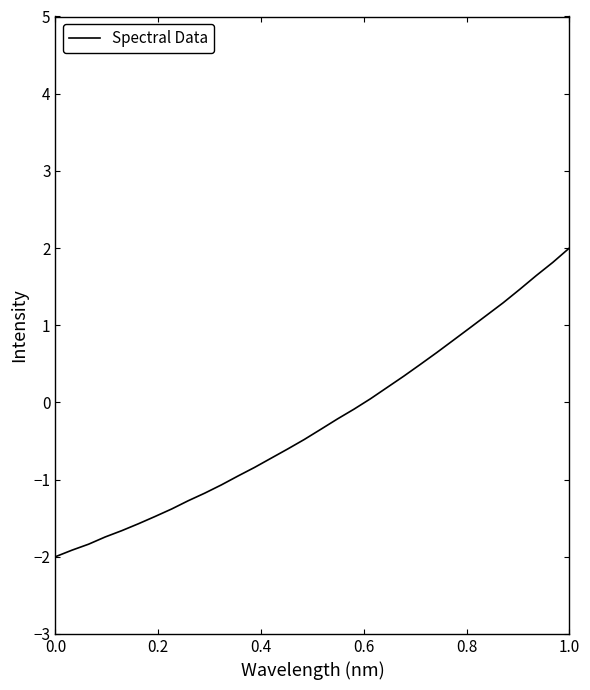

What is the average value?

-0.3